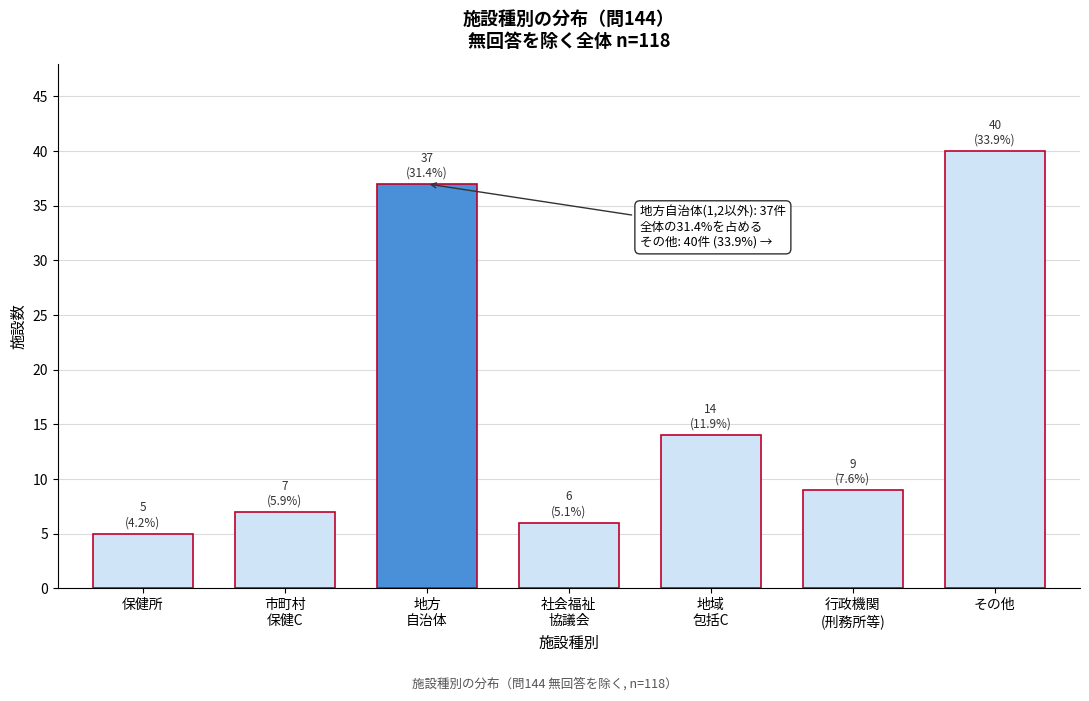

Reading right to left, list all the values displayed in this chart.

40	9	14	6	37	7	5